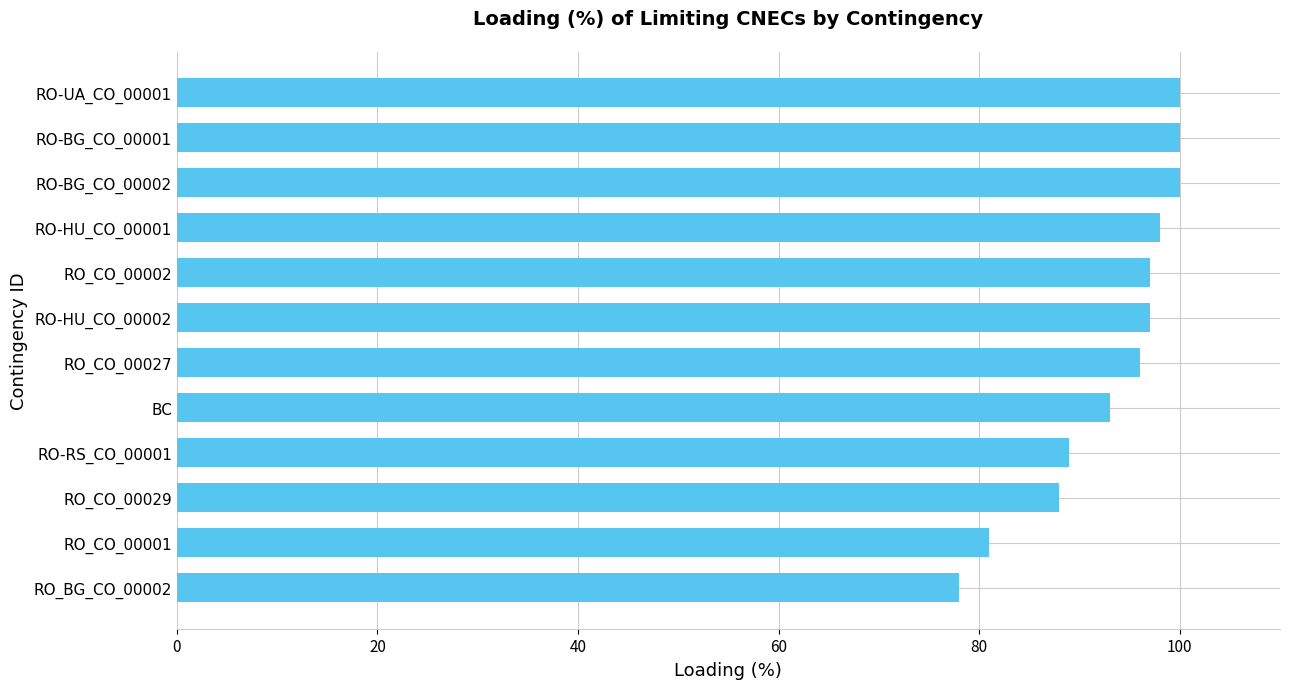

How many bars are there in total?

12